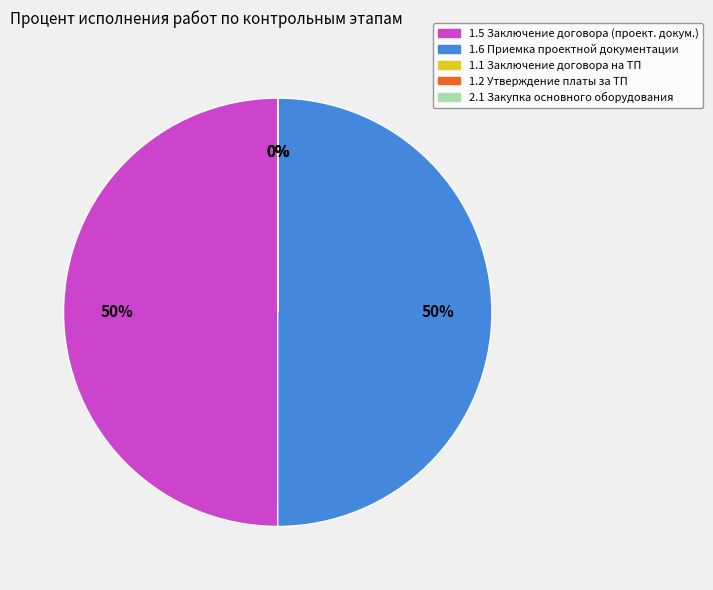

Which category has the smallest portion of the pie?

1.1. Заключение договора на ТП